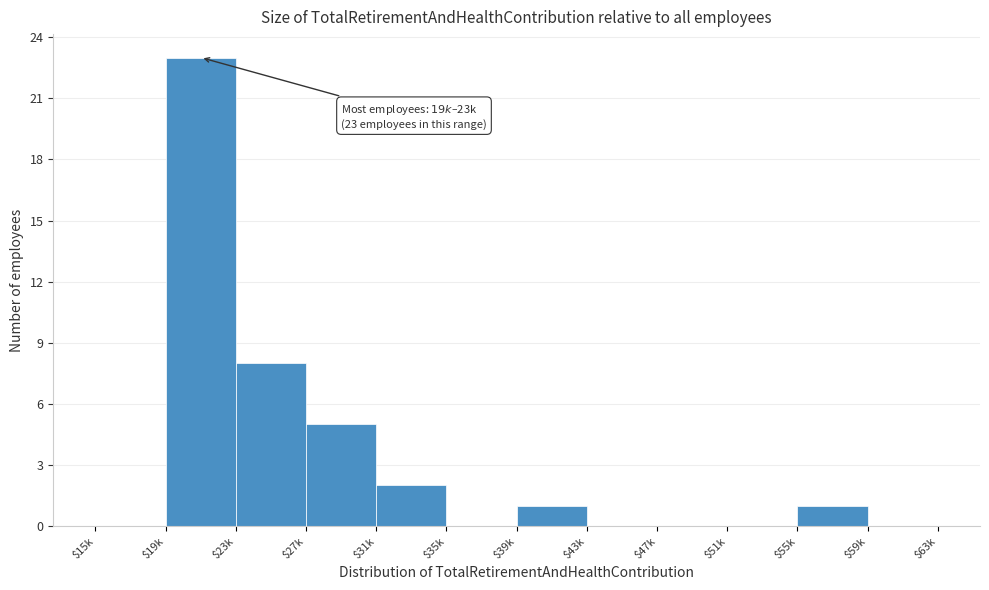

At which label is the value closest to 11?

$23k